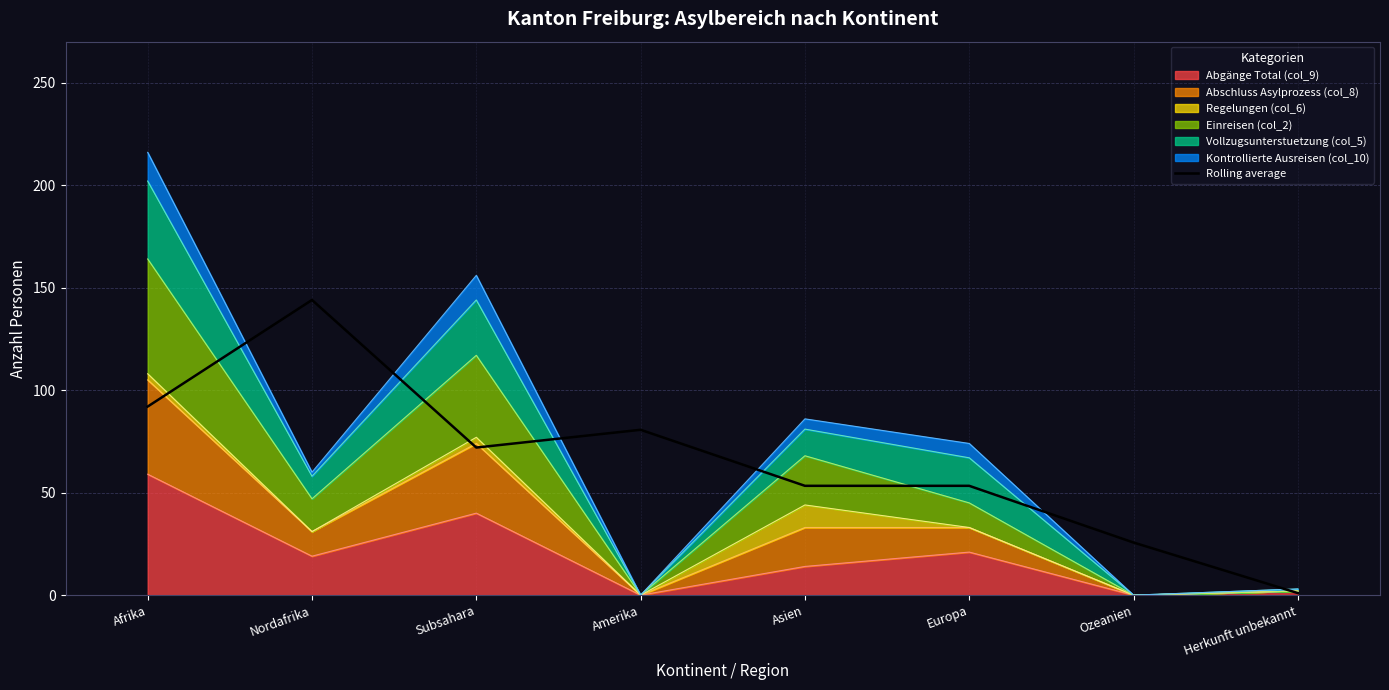

Reading right to left, what are all the values shown in this chart?

Herkunft unbekannt=1.0	Ozeanien=25.7	Europa=53.3	Asien=53.3	Amerika=80.7	Subsahara=72.0	Nordafrika=144.0	Afrika=92.0